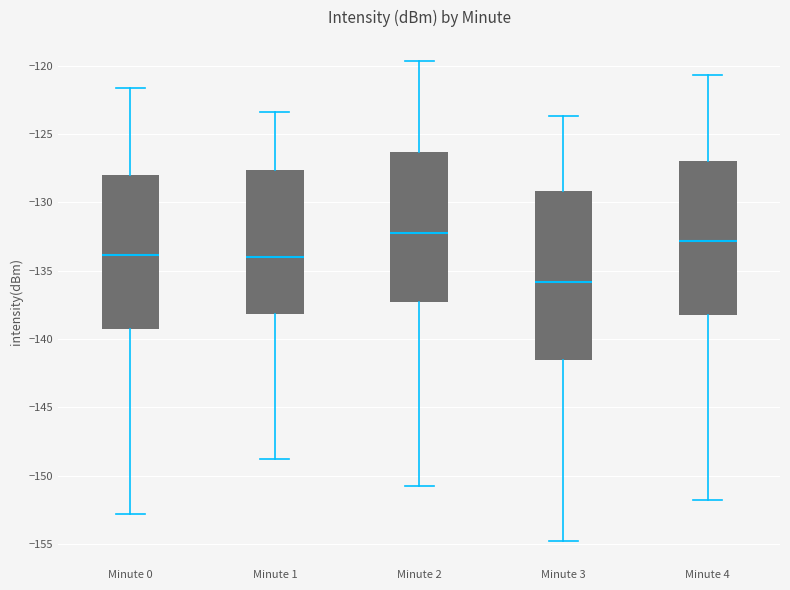

Reading left to right, read every box against the y-axis: the position of its median line, the range the box covers, and the ends of its whiskers. The values are not printed on the chart, so give them approximately, as read against the axis.

Minute 0: median -134.0, box -139.5 to -128.0, whiskers -153.0 to -121.5
Minute 1: median -134.0, box -138.0 to -127.5, whiskers -149.0 to -123.5
Minute 2: median -132.5, box -137.5 to -126.5, whiskers -151.0 to -119.5
Minute 3: median -136.0, box -141.5 to -129.0, whiskers -155.0 to -123.5
Minute 4: median -133.0, box -138.5 to -127.0, whiskers -152.0 to -120.5